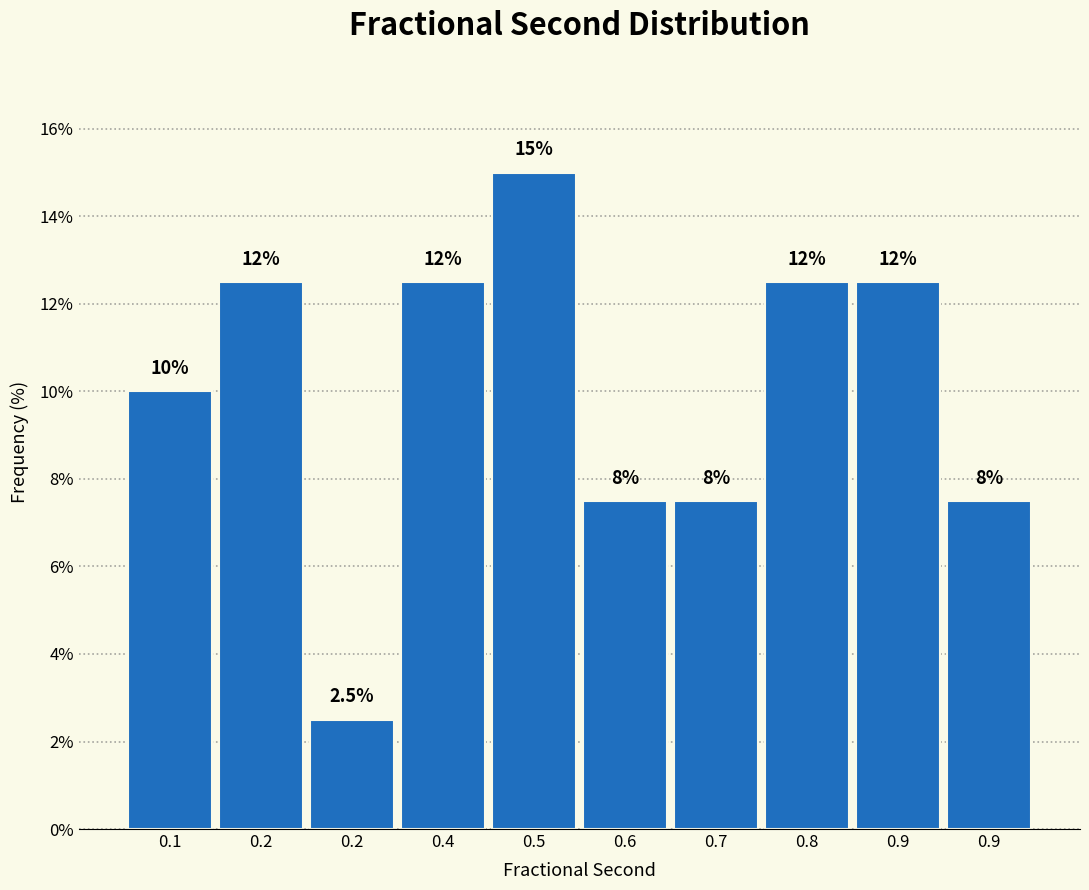

How many bars are there in total?

10